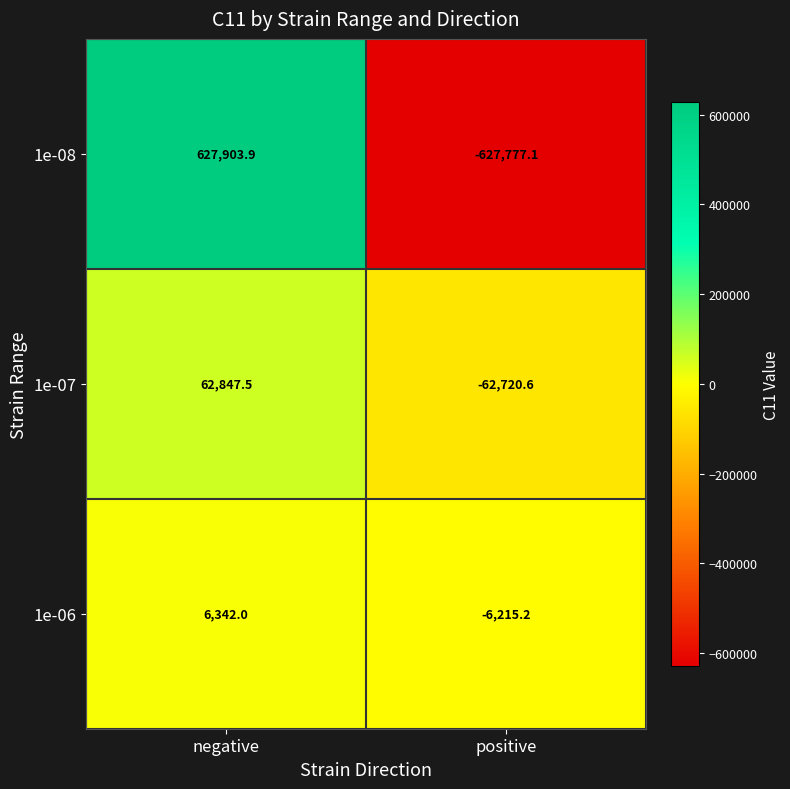

What is the lowest value of the 1e-06 series?

-6215.2